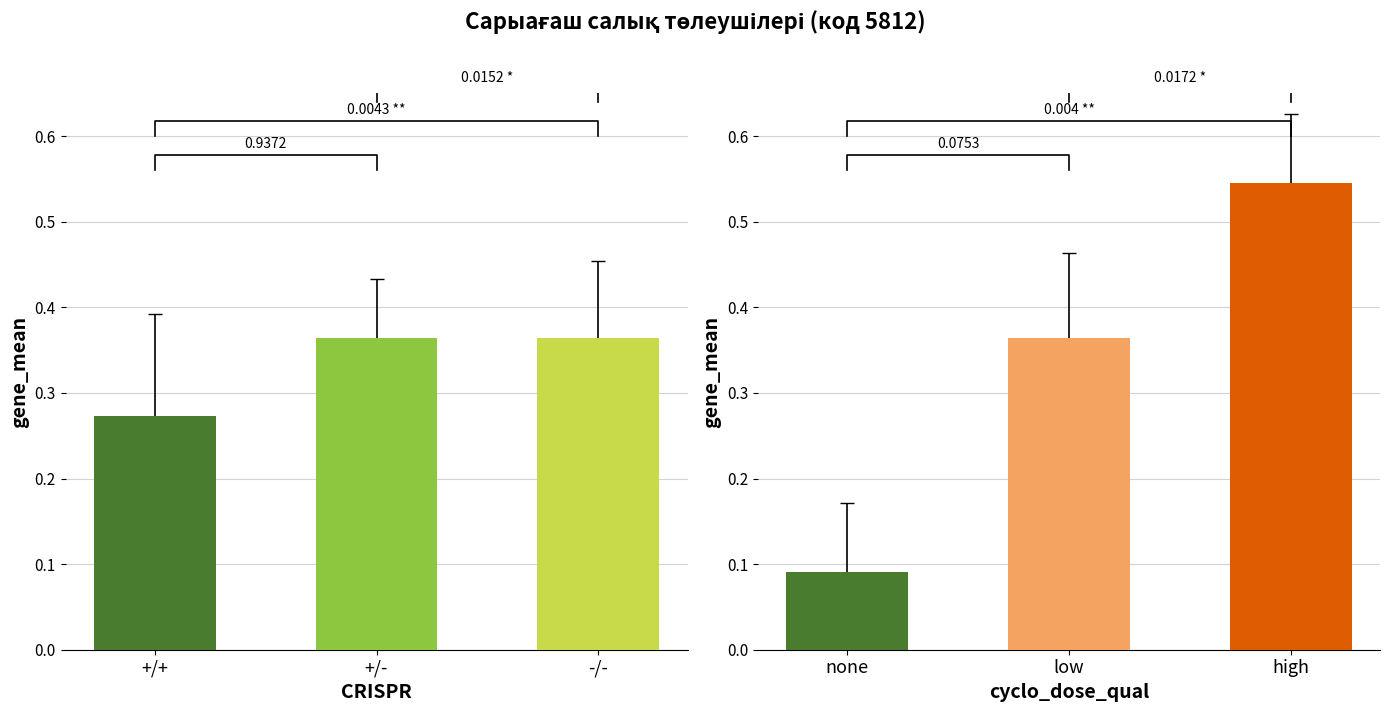

Is it true that the value at -/- is 0.4?

True